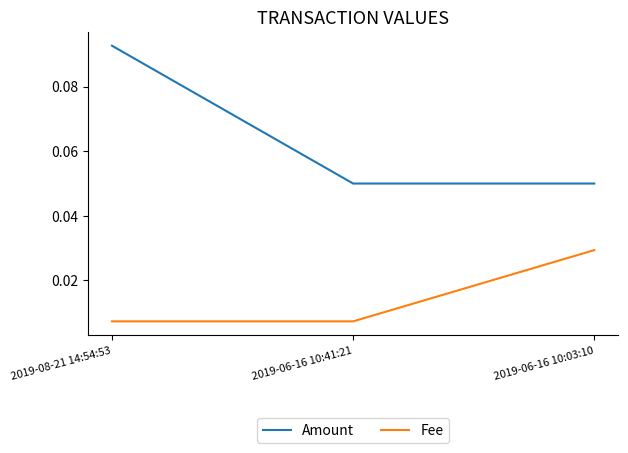

At how many categories does at least one series exceed 0?

3